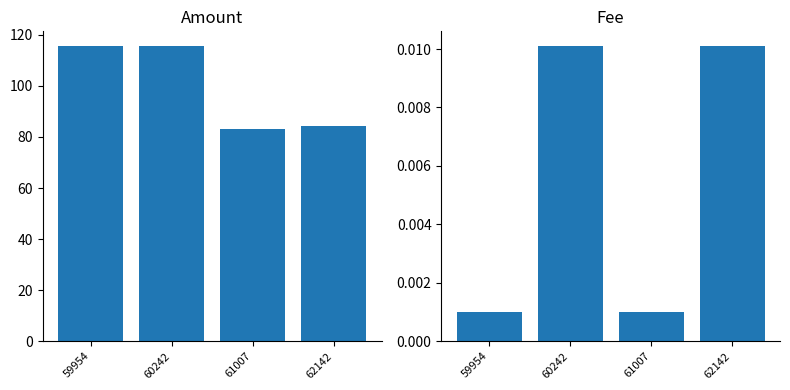

At 61007, list the series in order from smallest to largest.

Fee, Amount